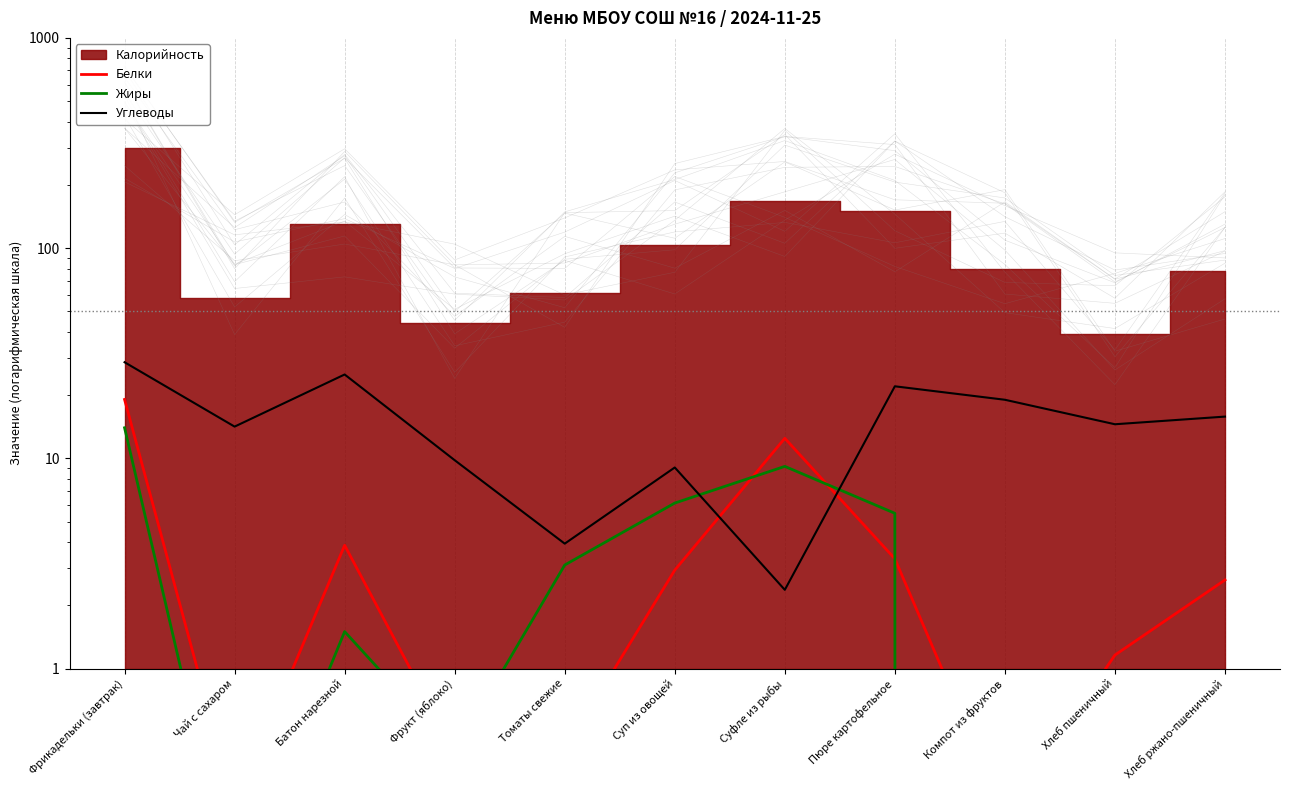

What is the value of the Углеводы point at the 5th from the left?

3.9